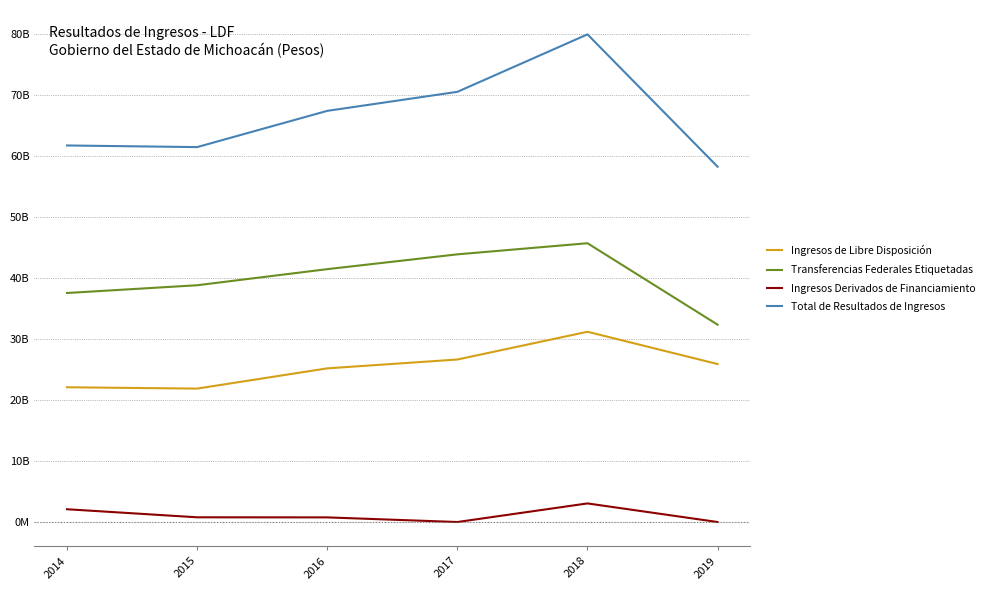

What are all the series names shown in the legend?

Ingresos de Libre Disposición, Transferencias Federales Etiquetadas, Ingresos Derivados de Financiamiento, Total de Resultados de Ingresos